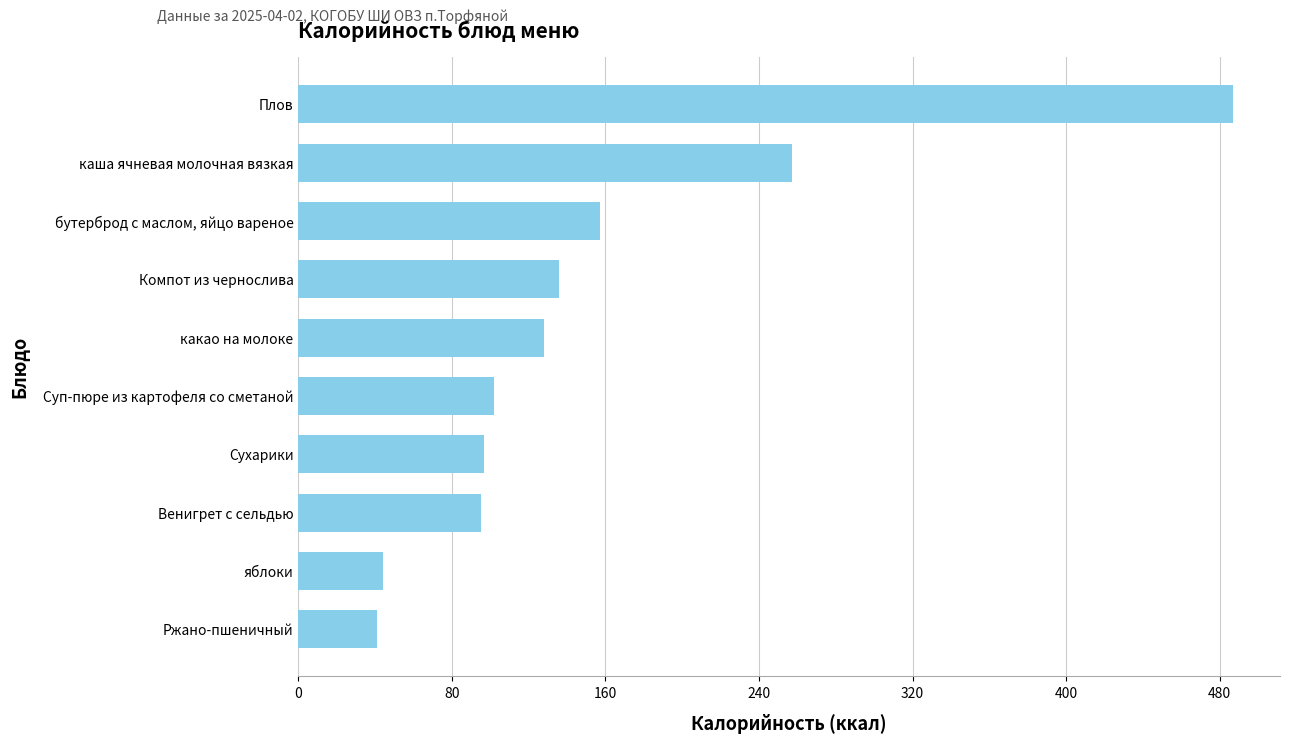

At which label is the value closest to 264?

каша ячневая молочная вязкая